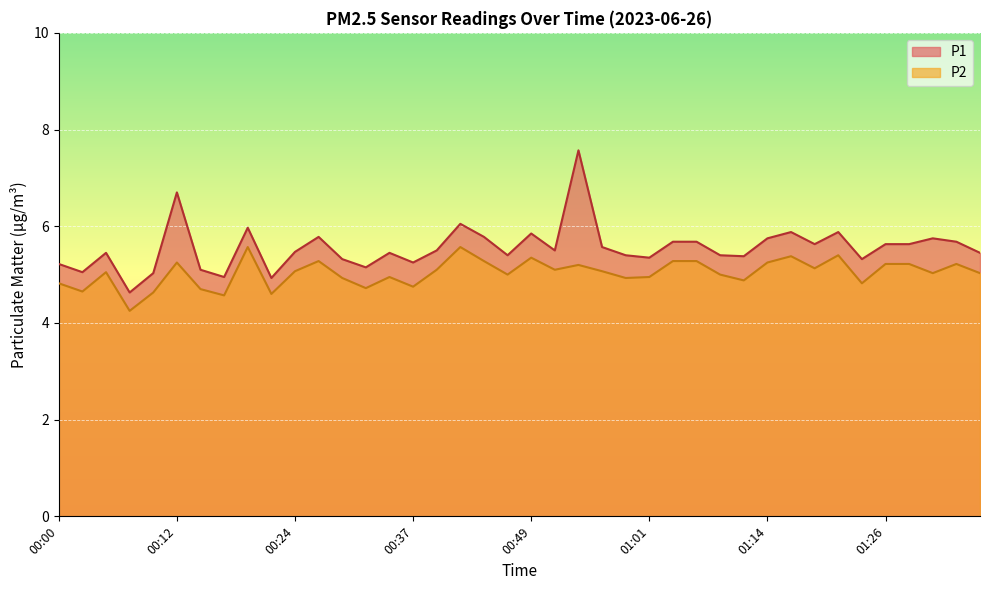

What is the spread (max minus min) of values at 00:32?

0.4